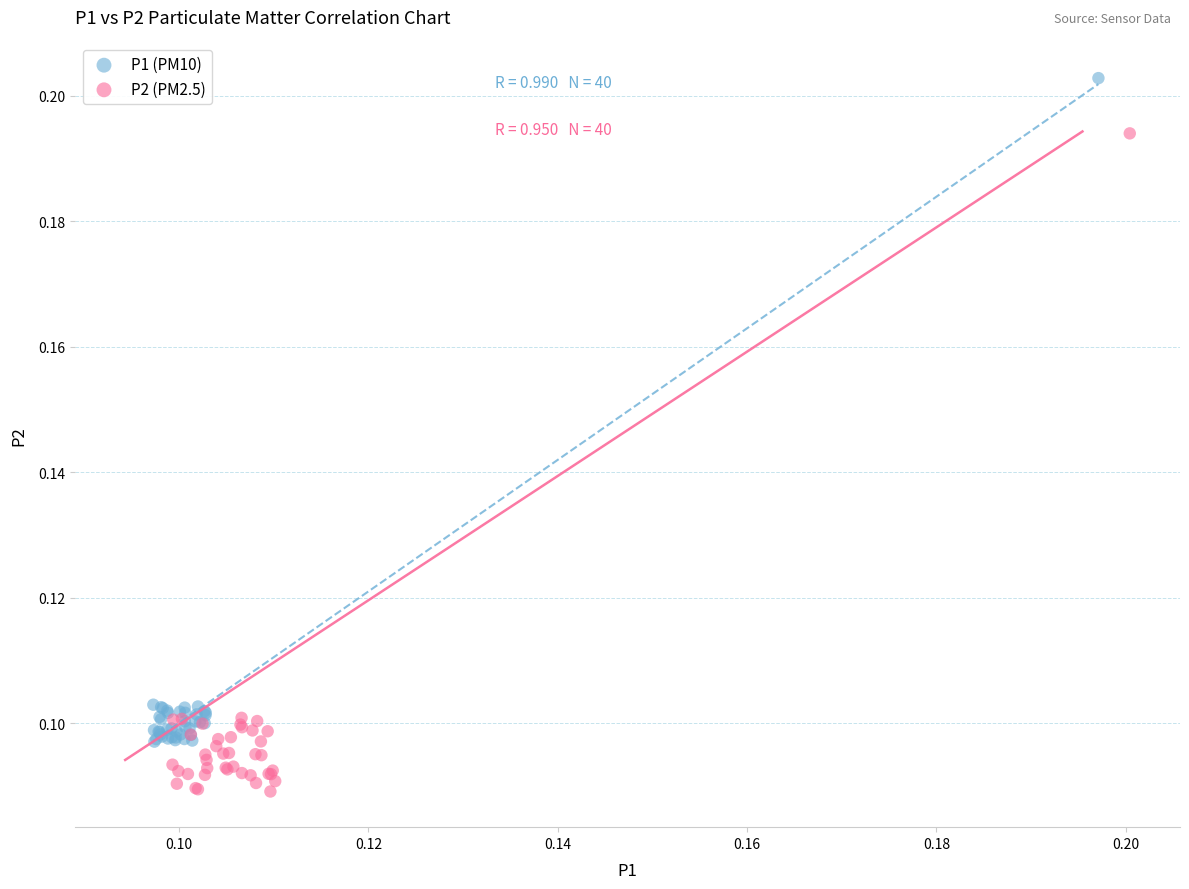

Which series contains the lowest Y value?

P2 (PM2.5)